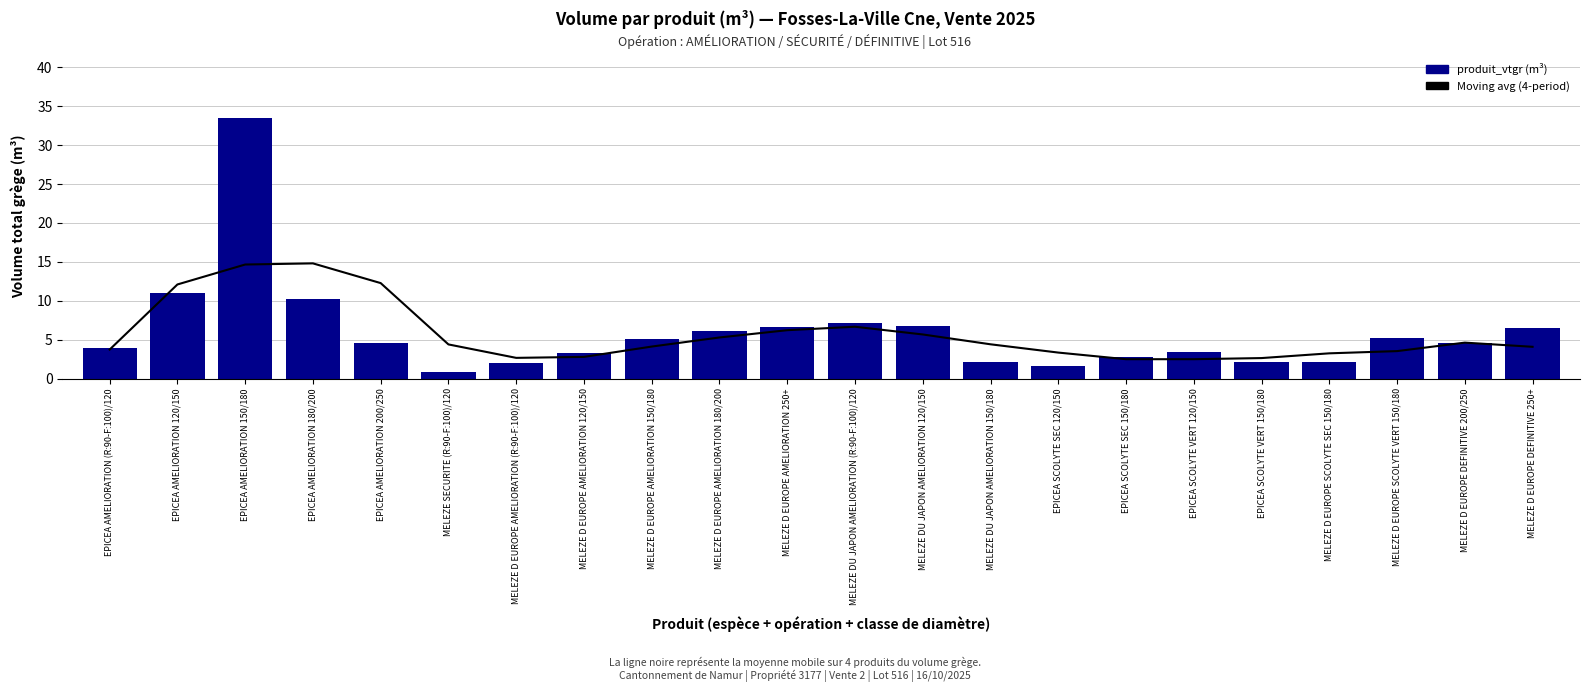

How many series are shown in this chart?

2